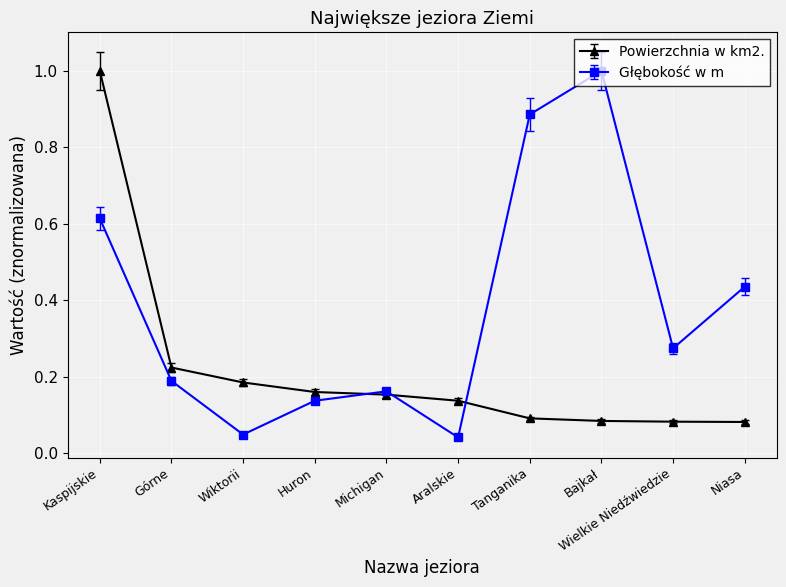

What is the difference between the maximum and minimum values in the Głębokość w m series?

1.0